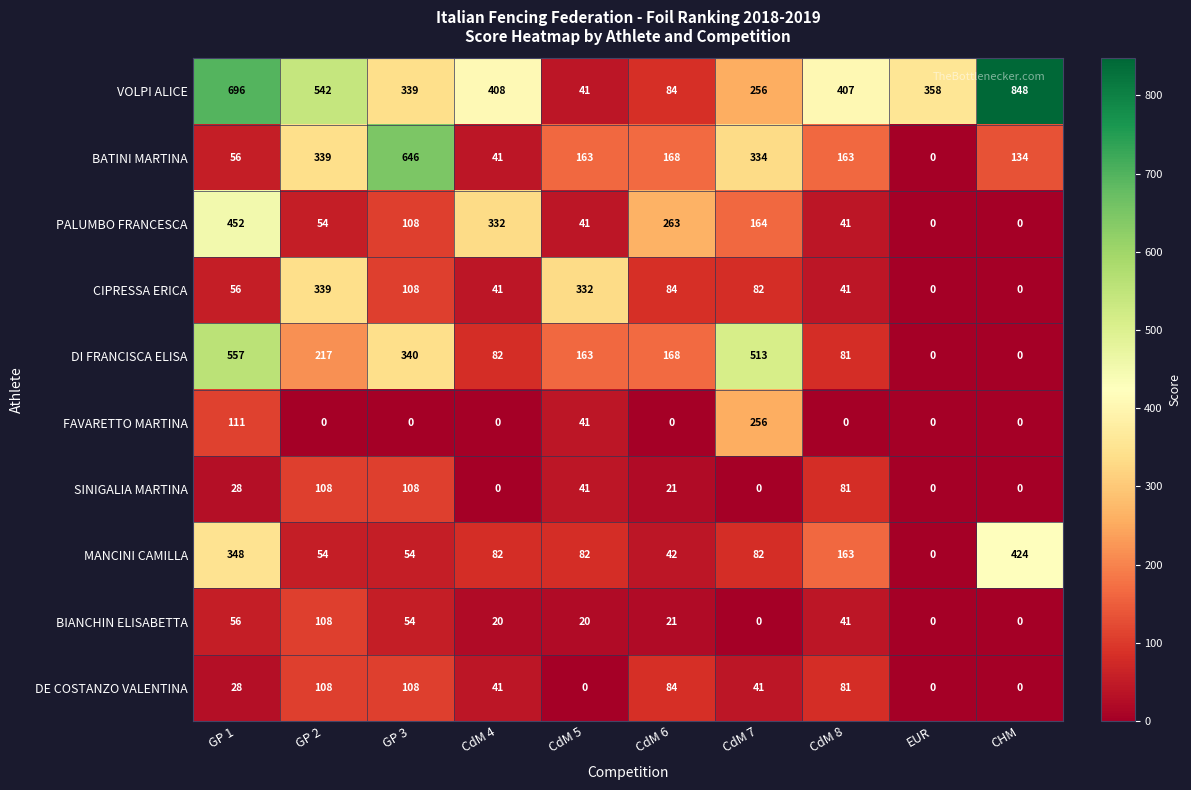

True or false: CIPRESSA ERICA has a value of 41 at CdM 8.

True